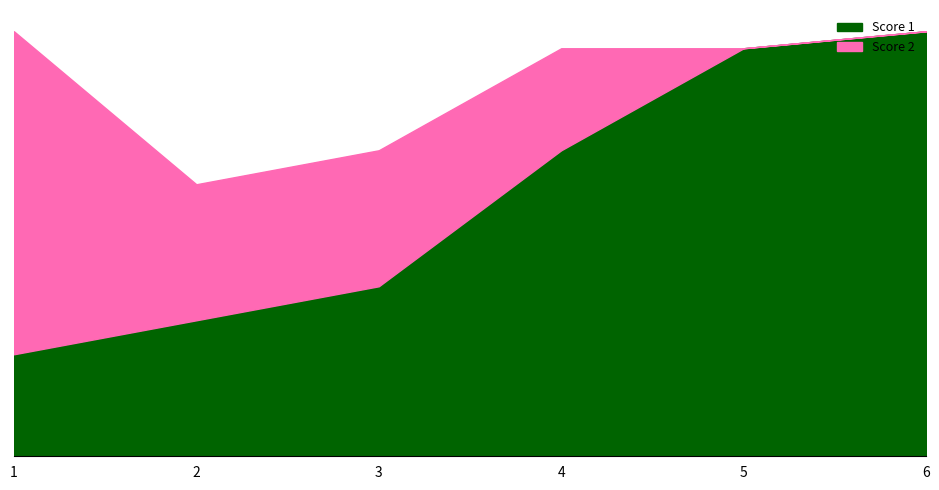

What is the sum of the Score 2 values at 1 and 3?

27